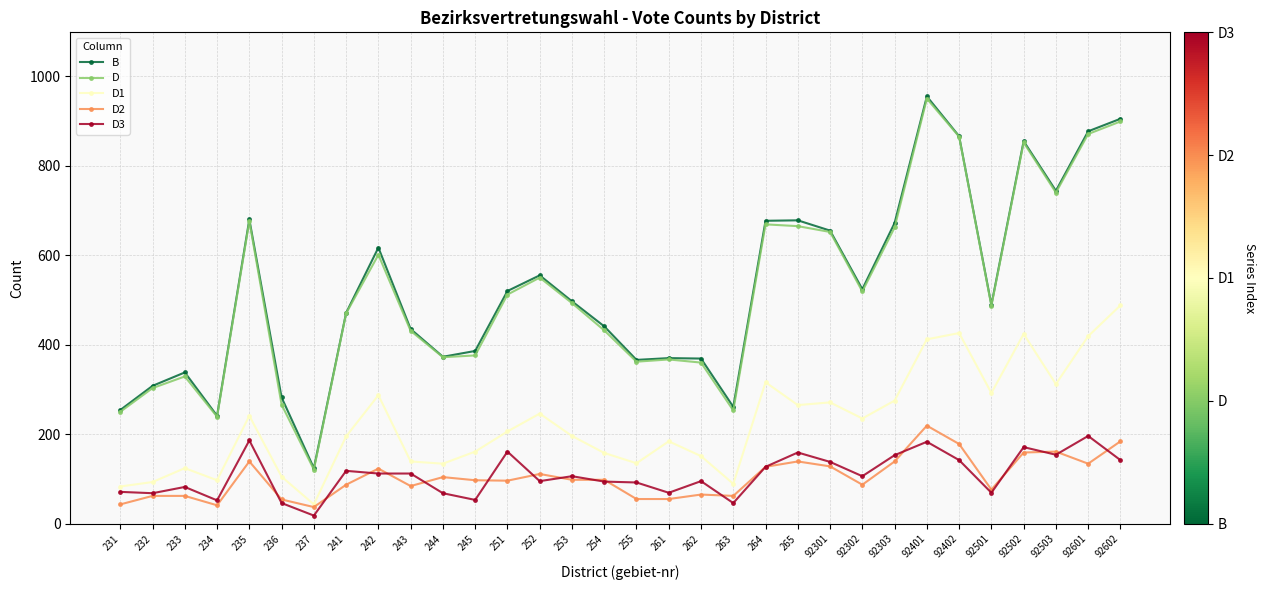

How many data points does each series have?

32